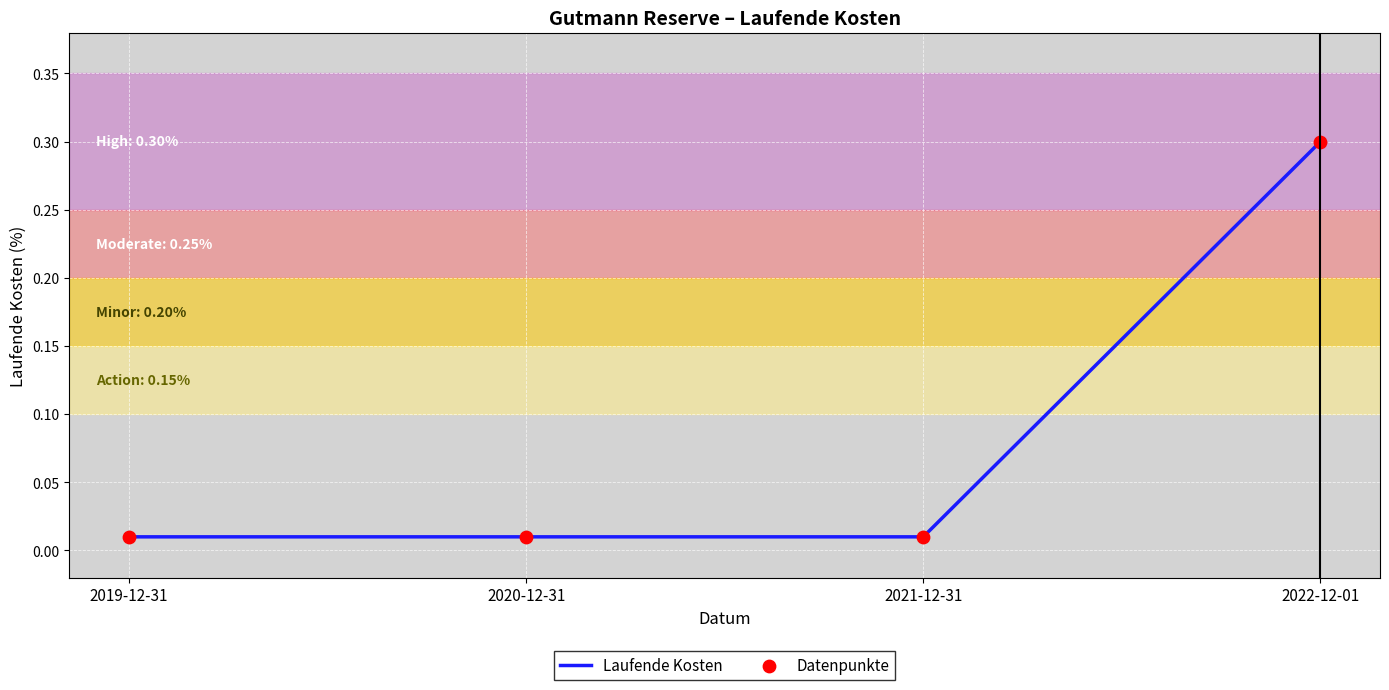

What is the difference between the maximum and minimum values?

0.3